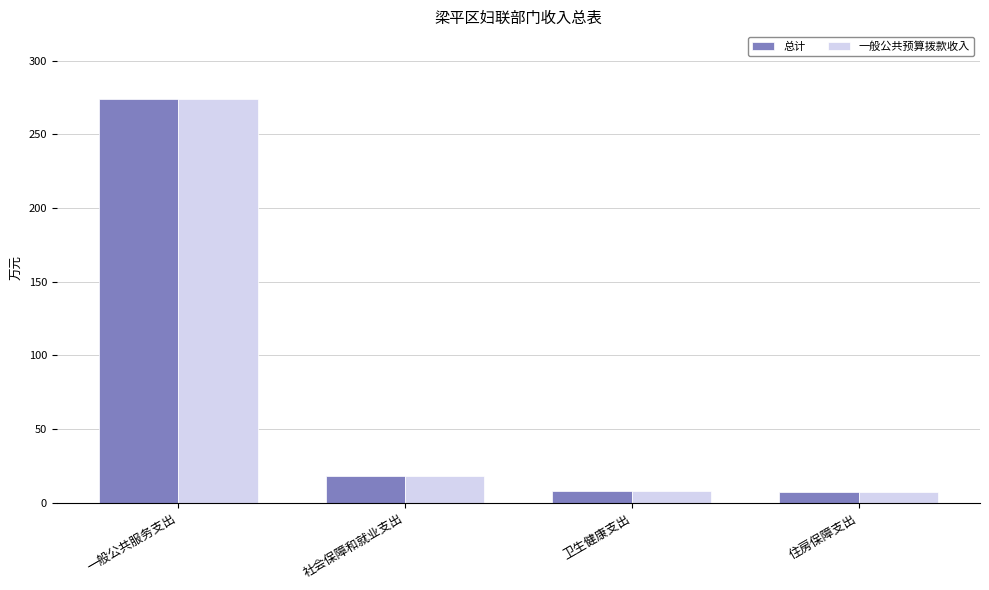

What is the difference between the second highest and second lowest values in the 总计 series?

10.2